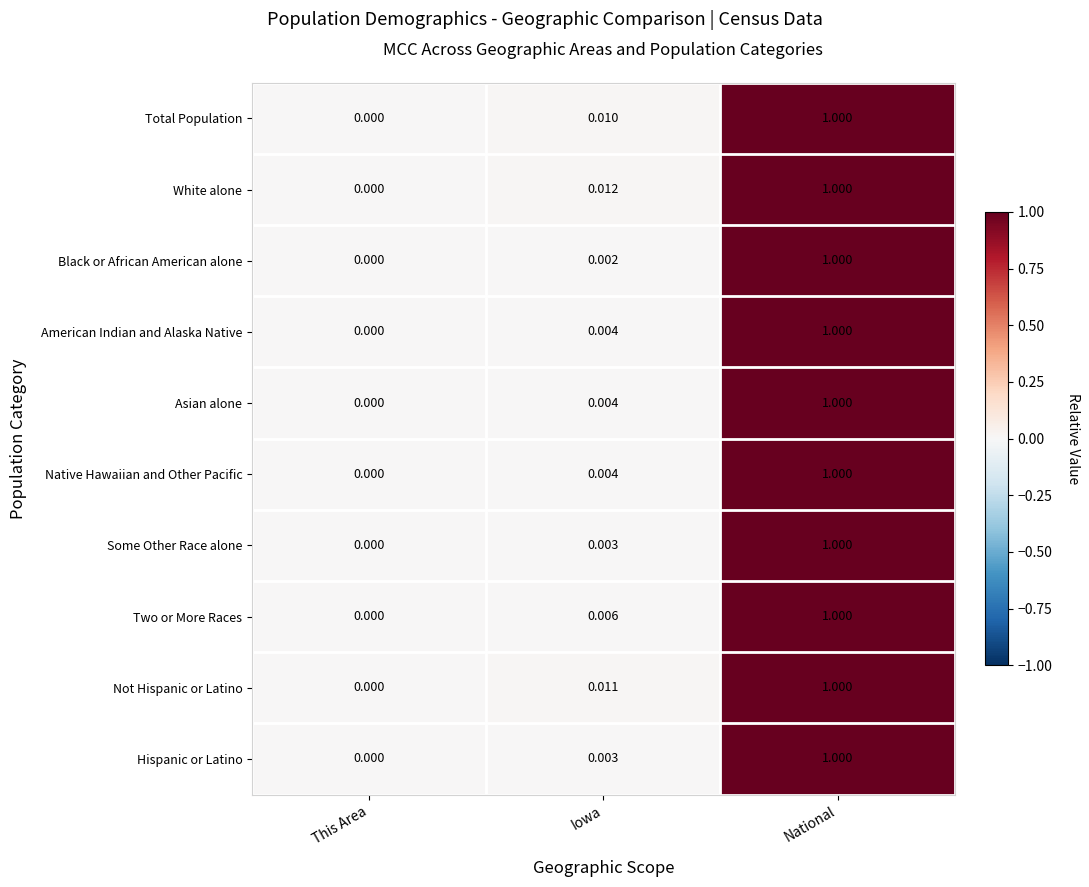

At which category is the sum across all series the highest?

National